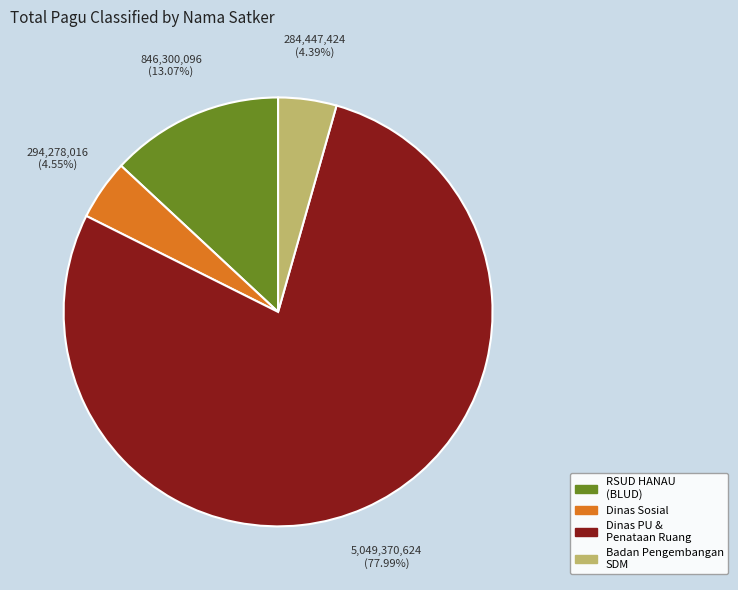

Is there any slice that represents more than half of the pie?

Yes